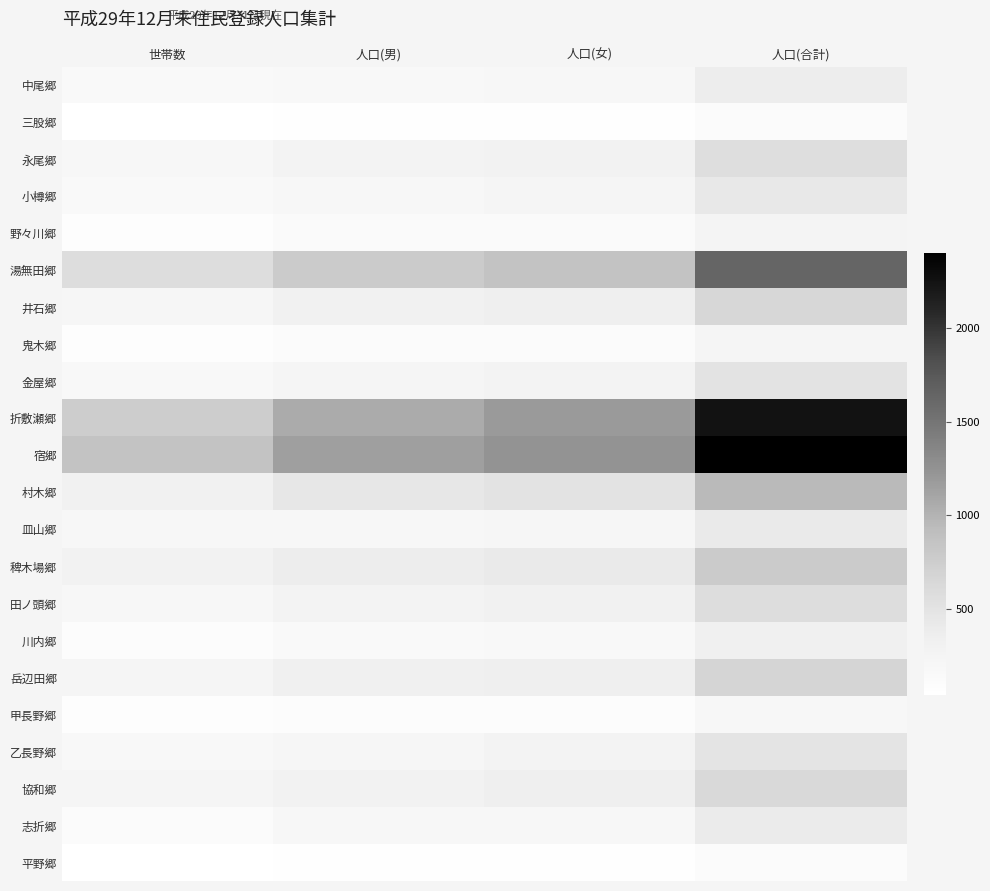

What is the maximum value shown in the chart?

2403